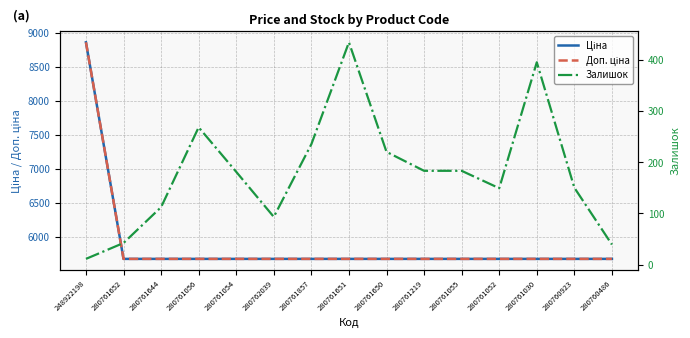

True or false: Доп. ціна has a value of 9736.6 at 280761652.

False